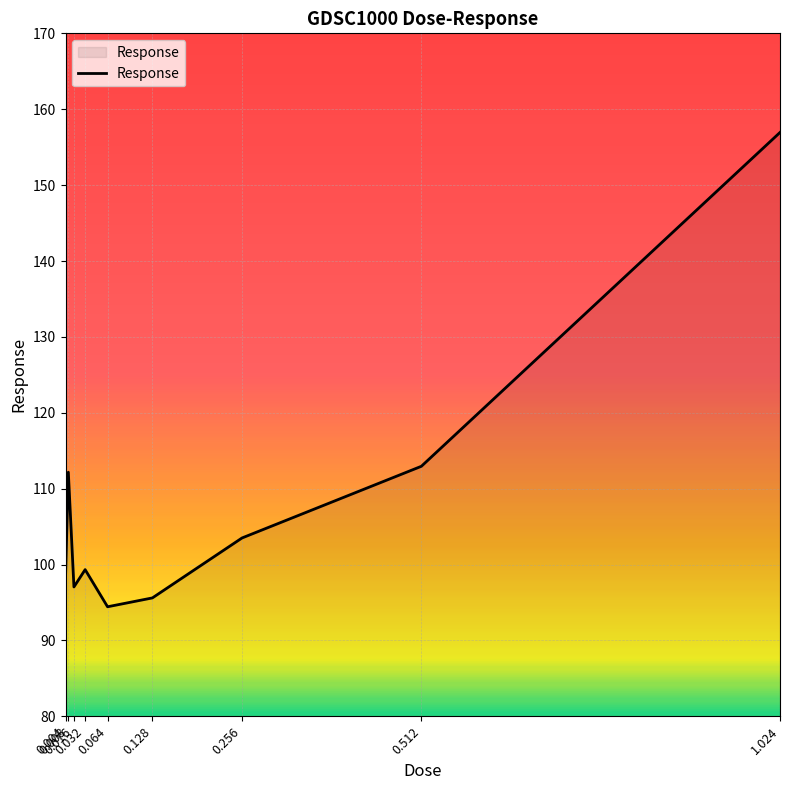

What is the greatest value displayed?

156.9